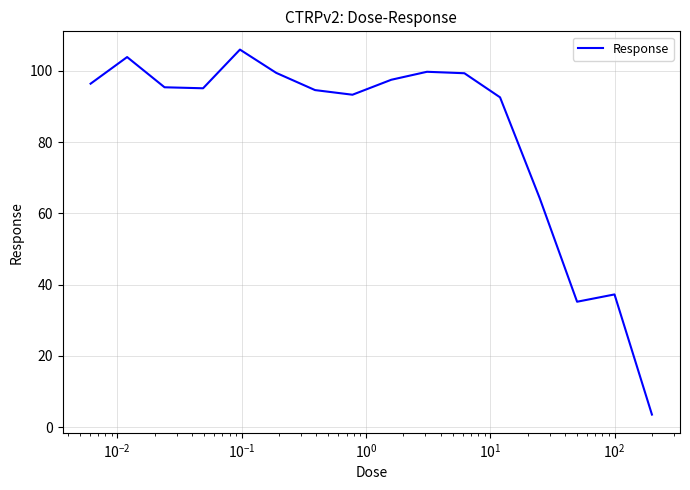

What is the maximum value shown in the chart?

106.0